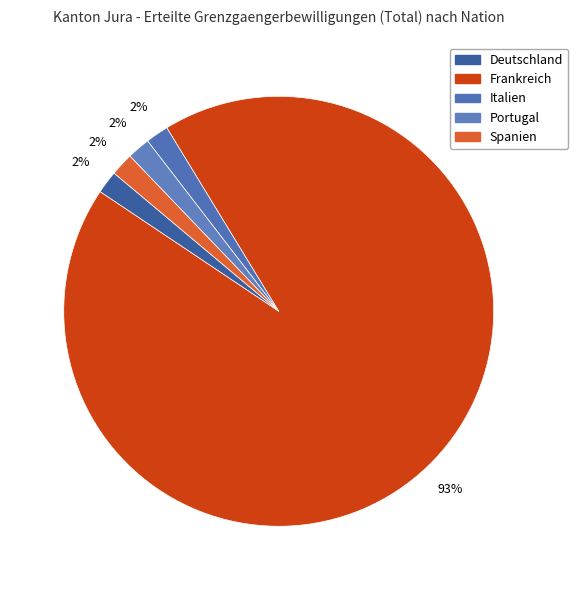

How many slices are in this pie chart?

5